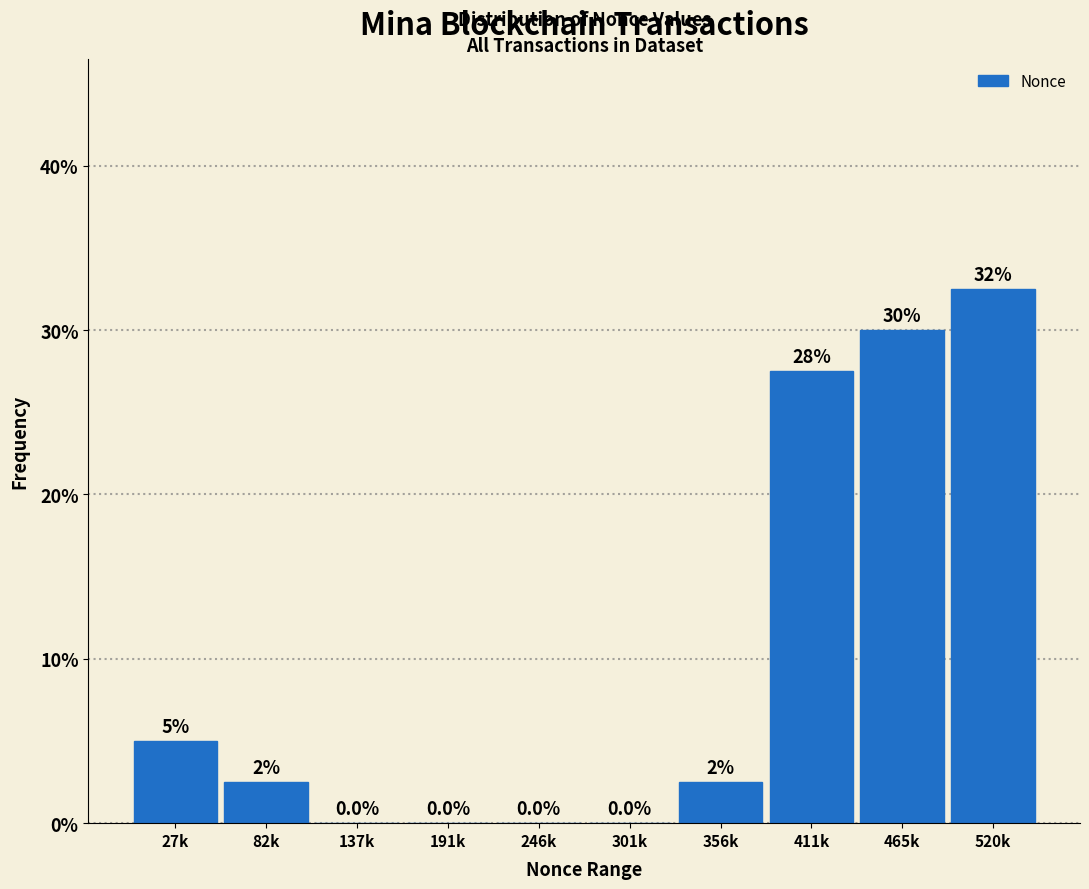

Reading left to right, list all the values displayed in this chart.

27k=5.0	82k=2.5	137k=0.0	191k=0.0	246k=0.0	301k=0.0	356k=2.5	411k=27.5	465k=30.0	520k=32.5